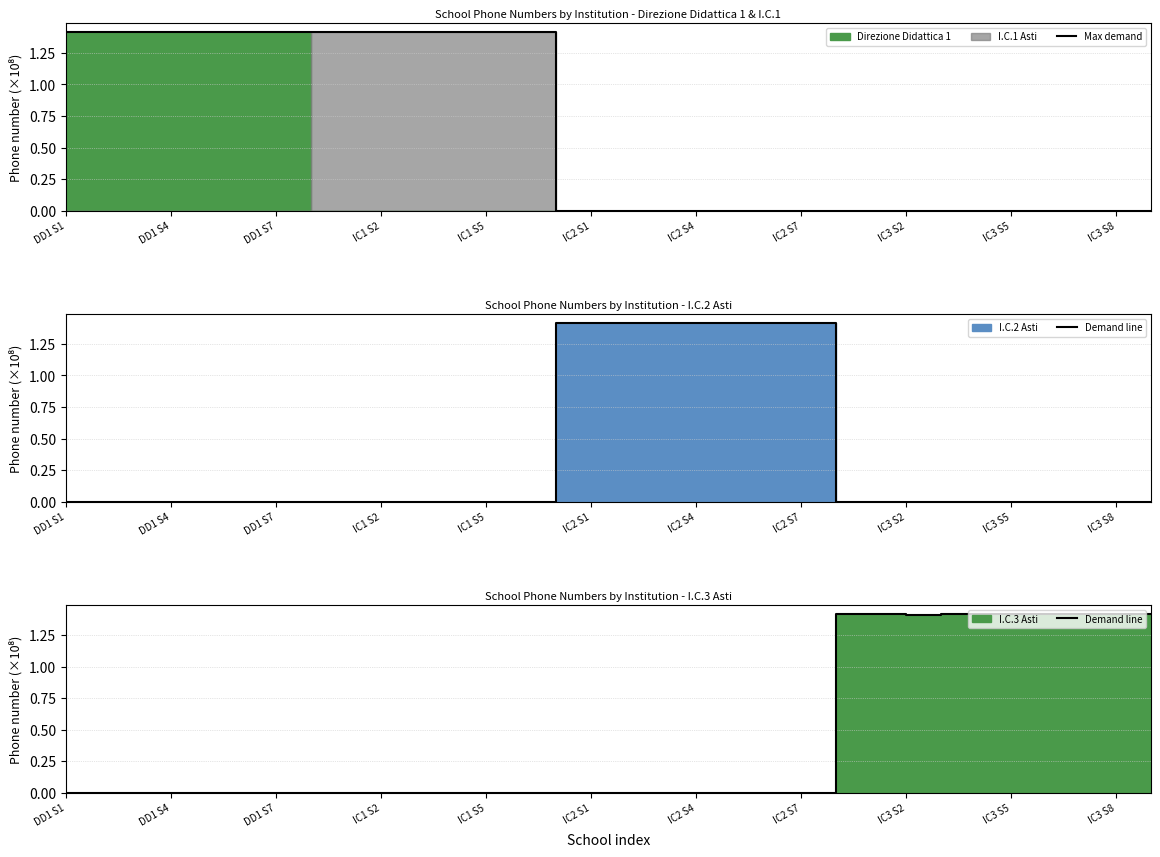

Is it true that Max demand equals 0.0 at IC3 S8?

True